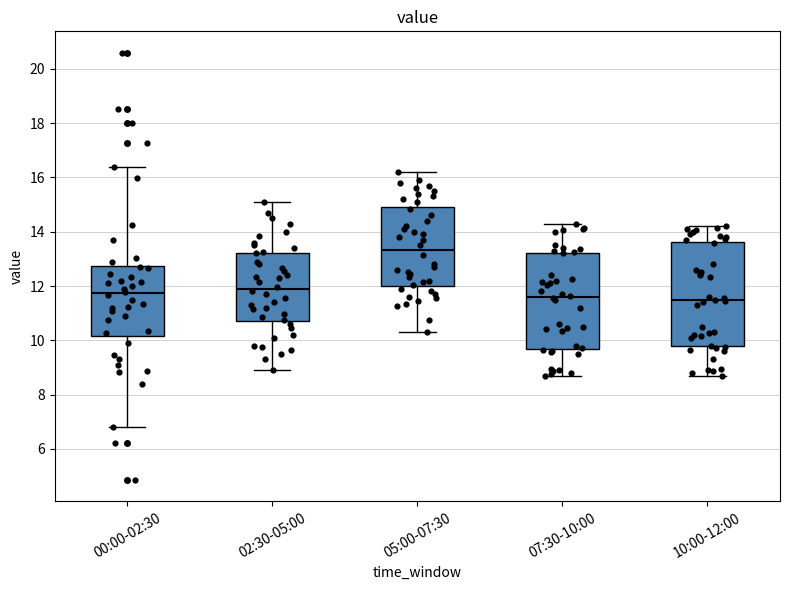

Reading left to right, transcribe this box plot: for each box, give where its median line is, the range the box spans, and where its two whiskers end, as read against the y-axis. The values are not printed on the chart, so give them approximately, as read against the axis.

00:00-02:30: median 11.8, box 10.2 to 12.8, whiskers 6.8 to 16.4
02:30-05:00: median 11.8, box 10.8 to 13.2, whiskers 9.0 to 15.2
05:00-07:30: median 13.4, box 12.0 to 15.0, whiskers 10.4 to 16.2
07:30-10:00: median 11.6, box 9.6 to 13.2, whiskers 8.8 to 14.4
10:00-12:00: median 11.4, box 9.8 to 13.6, whiskers 8.8 to 14.2